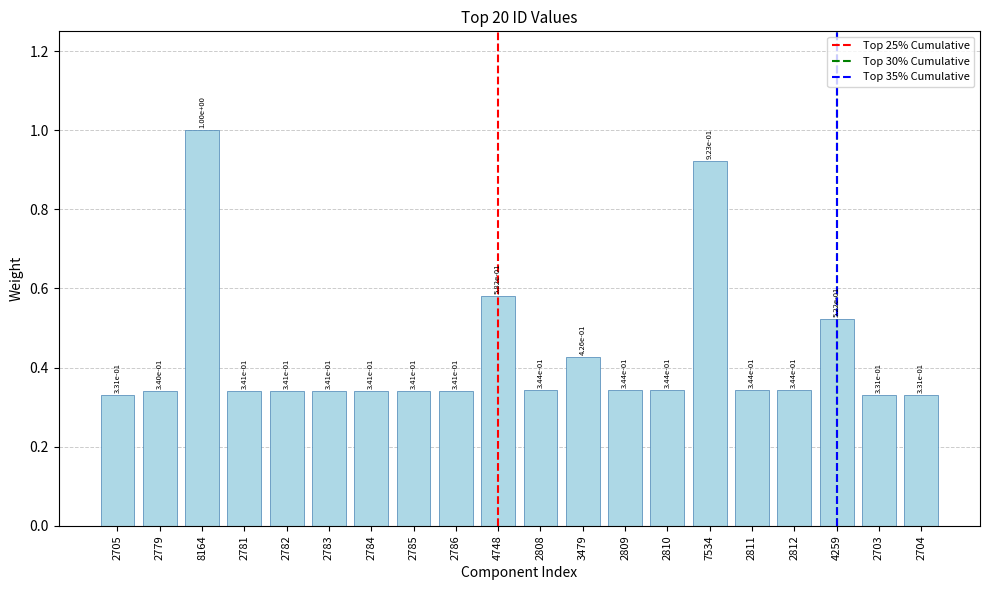

Does the chart contain any negative values?

No